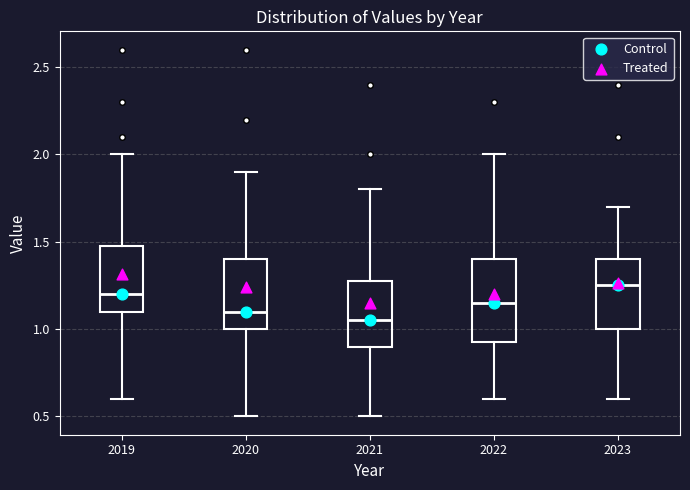

Reading left to right, read every box against the y-axis: the position of its median line, the range the box covers, and the ends of its whiskers. The values are not printed on the chart, so give them approximately, as read against the axis.

2019: median 1.20, box 1.10 to 1.50, whiskers 0.60 to 2.00
2020: median 1.10, box 1.00 to 1.40, whiskers 0.50 to 1.90
2021: median 1.05, box 0.90 to 1.30, whiskers 0.50 to 1.80
2022: median 1.15, box 0.95 to 1.40, whiskers 0.60 to 2.00
2023: median 1.25, box 1.00 to 1.40, whiskers 0.60 to 1.70